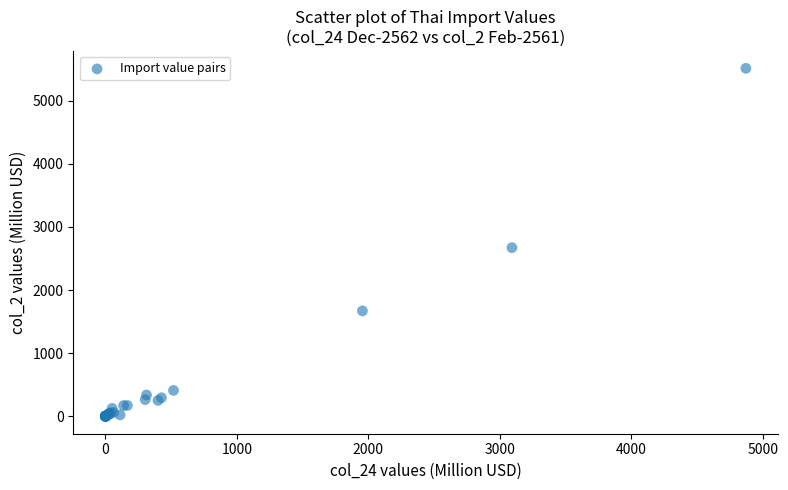

What Y value in the scatter plot is closest to 2755?

2670.9